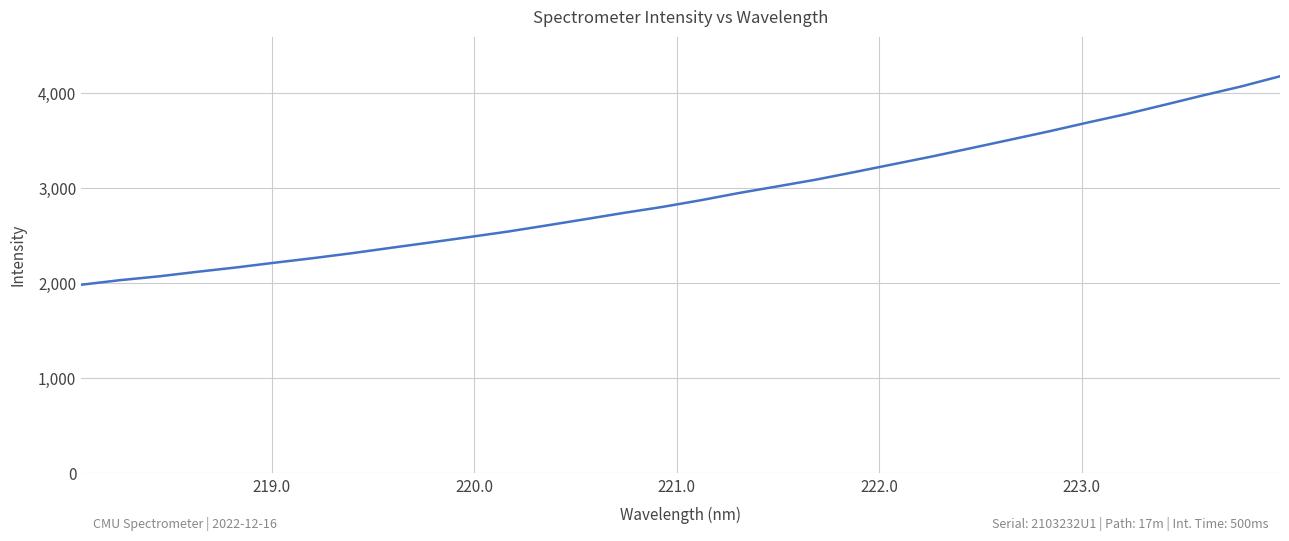

What is the smallest value displayed?

1985.4